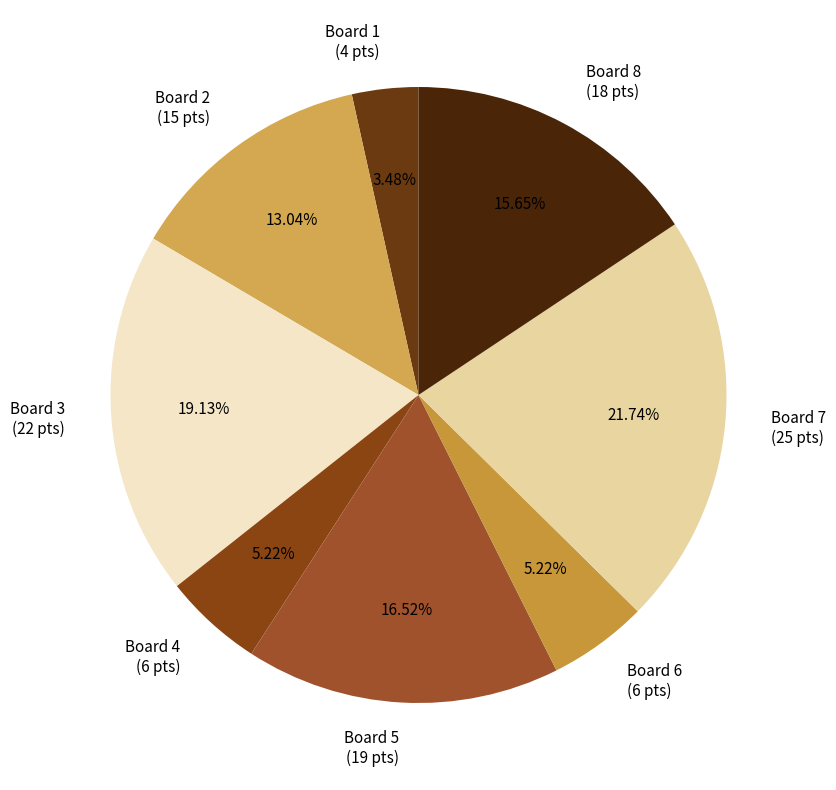

What is the largest slice in the pie chart?

Board 7 (25 pts)